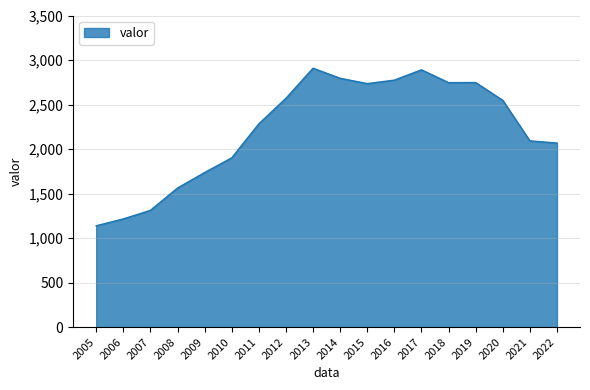

What is the smallest value displayed?

1138